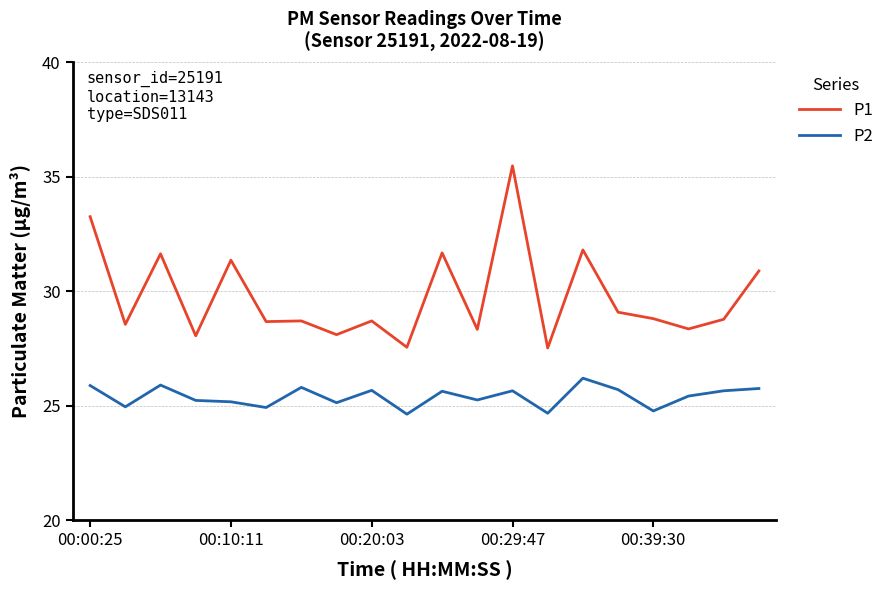

Rank the series by their average value, from highest to lowest.

P1, P2